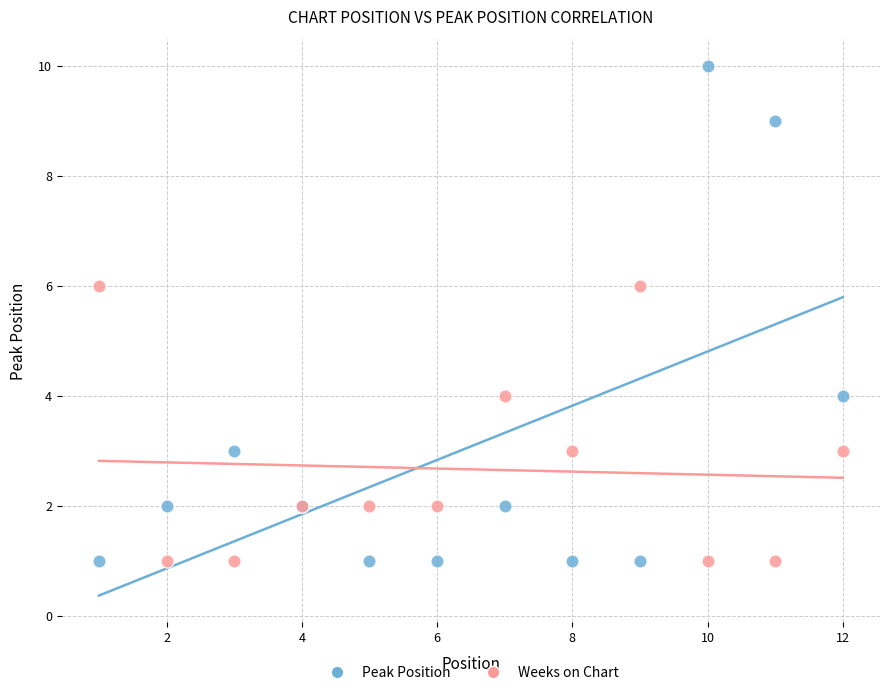

Which series reaches the maximum Y coordinate?

Peak Position